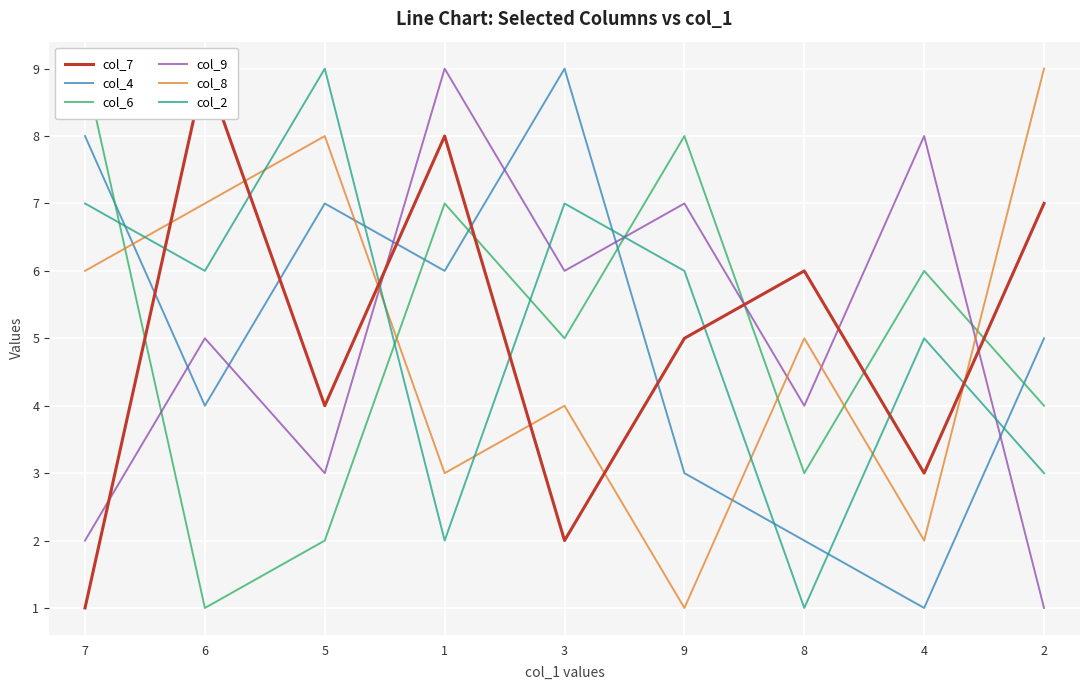

What is the sum of all col_8 values?

45